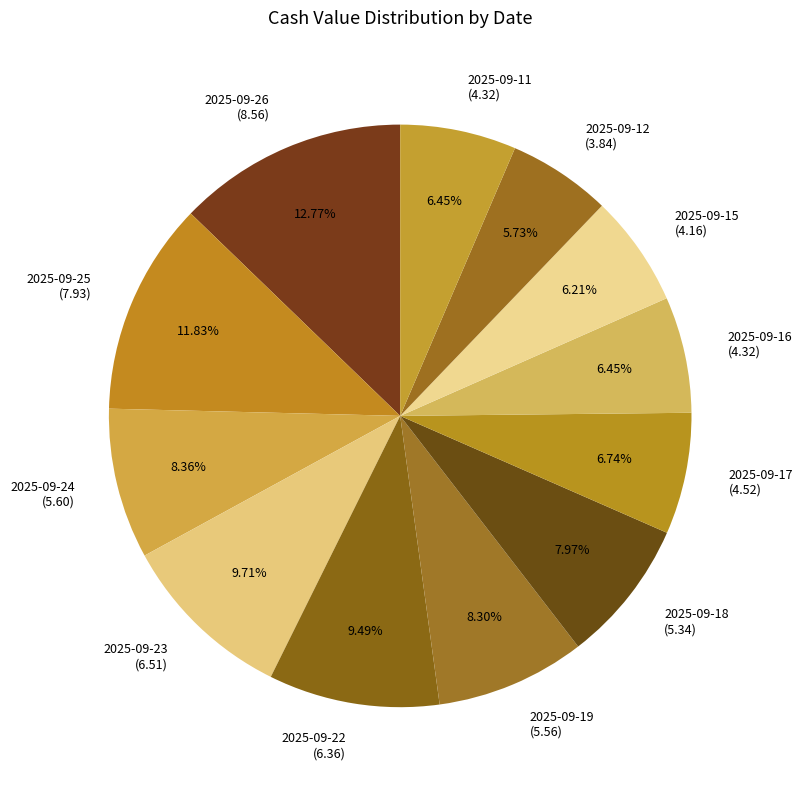

How many segments does this pie chart have?

12